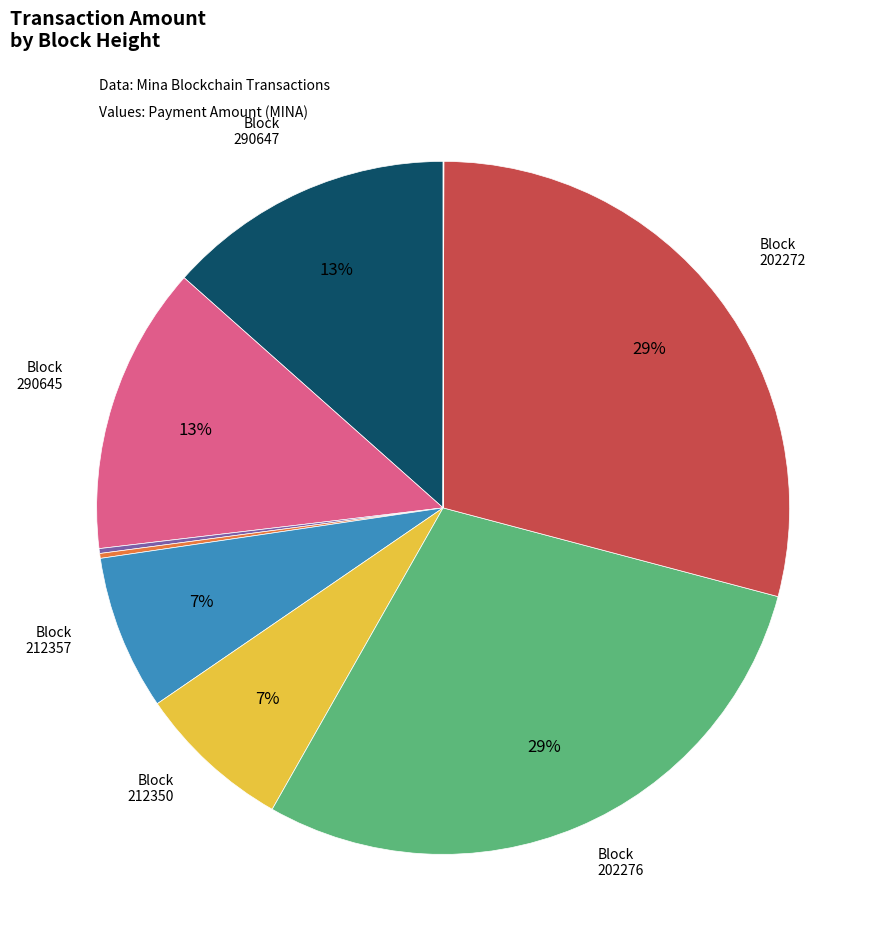

Is there any slice that represents more than half of the pie?

No